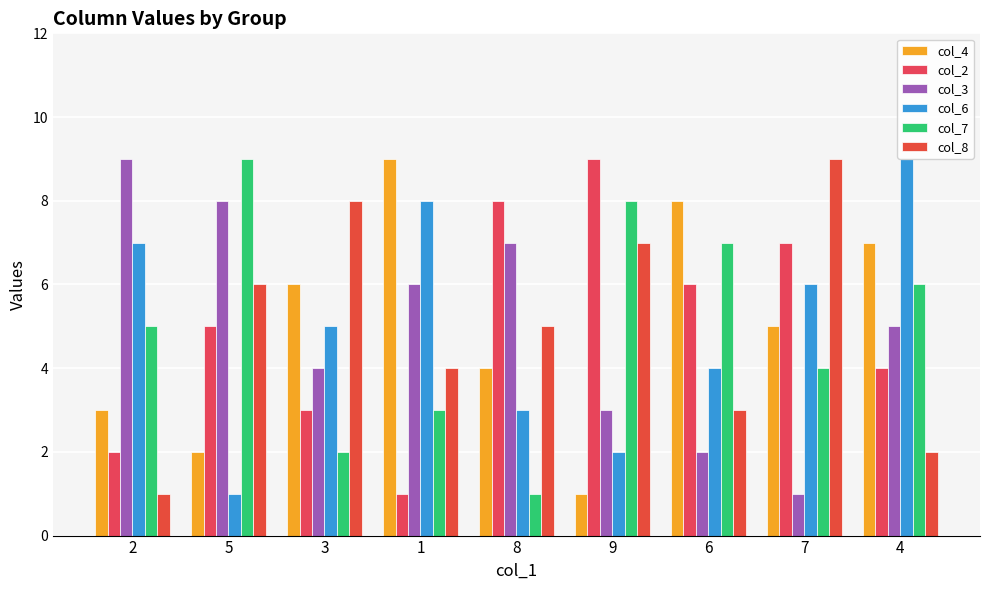

What is the sum of the col_3 values at 2 and 7?

10